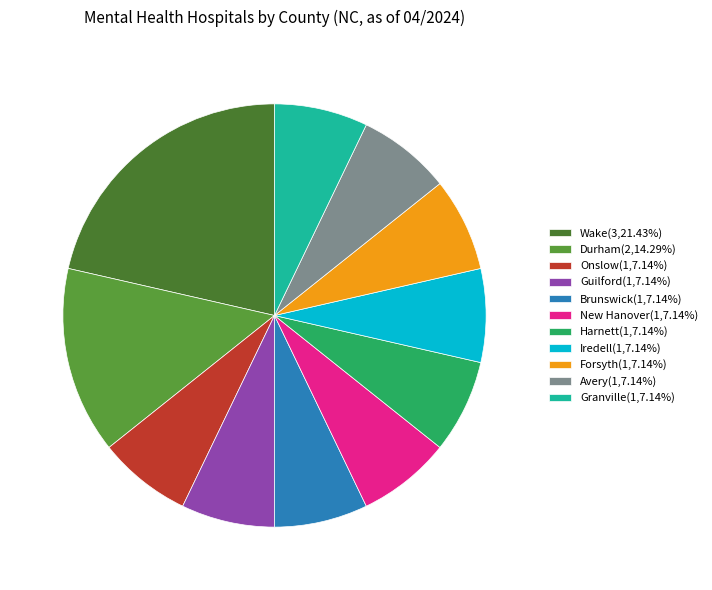

Is it true that Harnett is 15% of the pie?

False